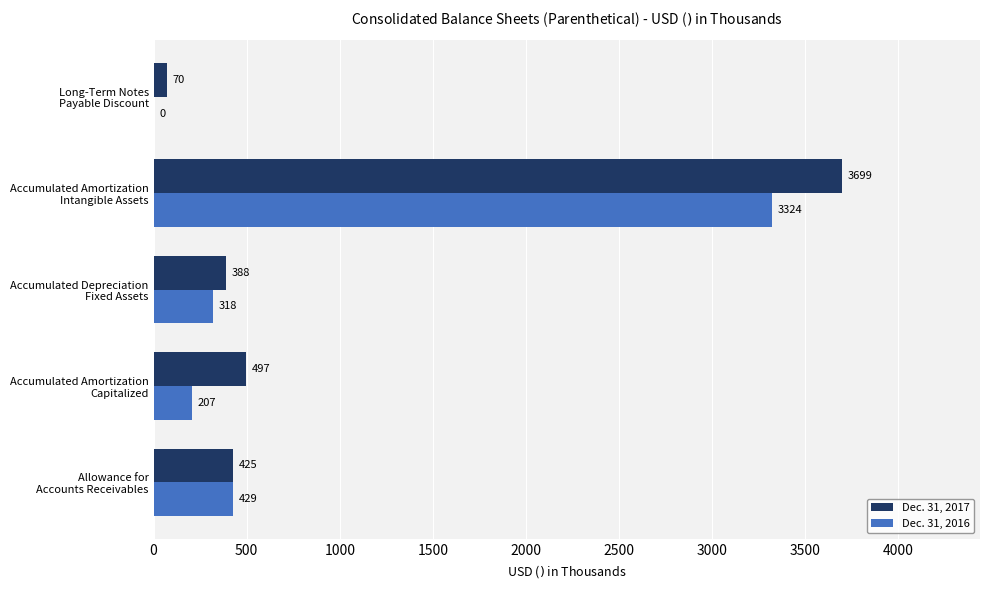

What is the sum of all Dec. 31, 2016 values?

4278